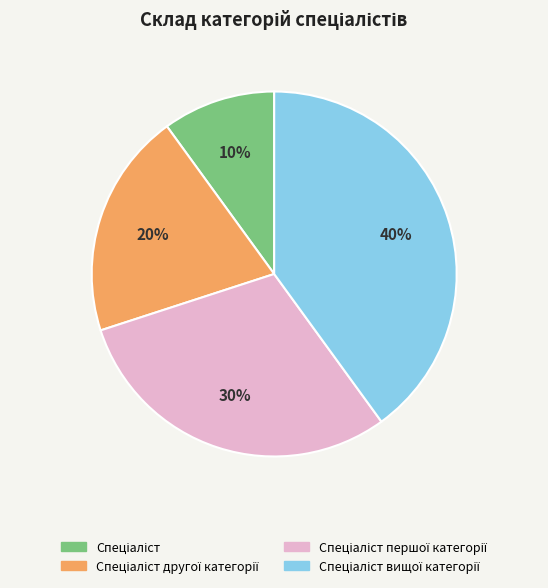

Is there any slice that represents more than half of the pie?

No